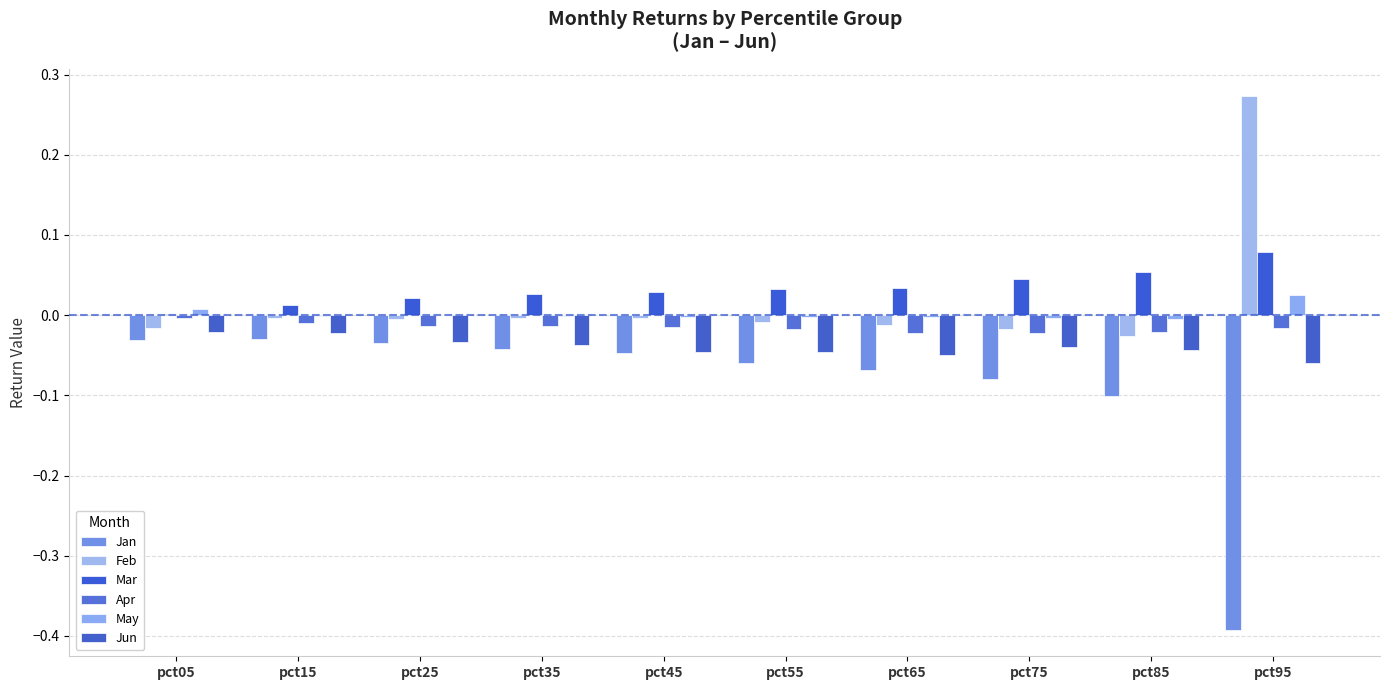

What is the difference between the maximum and minimum values in the Feb series?

0.3